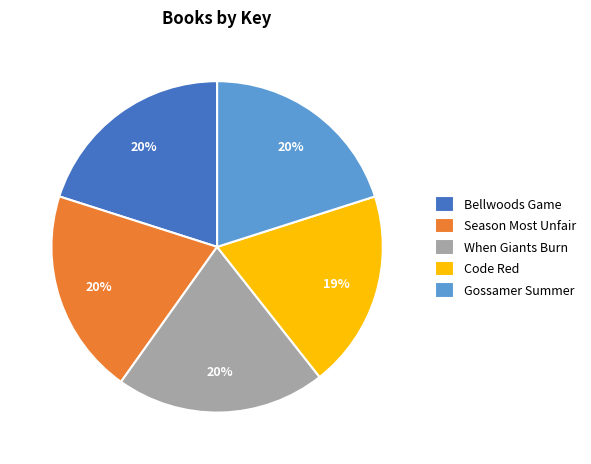

The Code Red slice represents 19% of the pie. True or false?

True